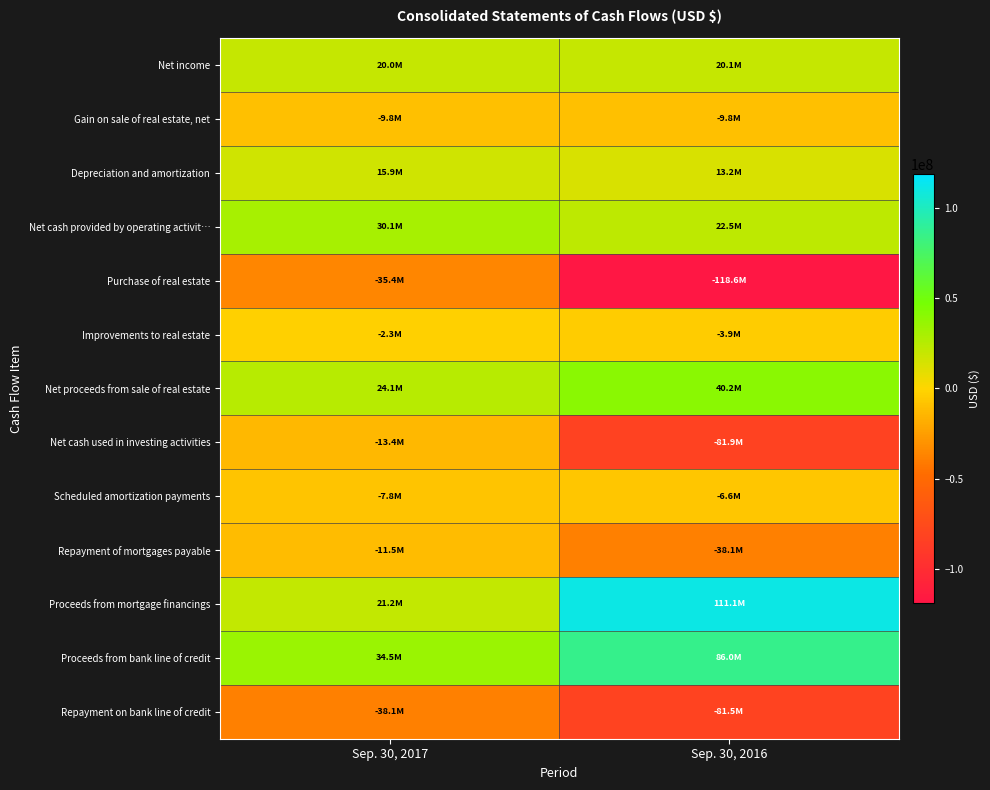

Which series has the largest range (max minus min)?

Proceeds from mortgage financings